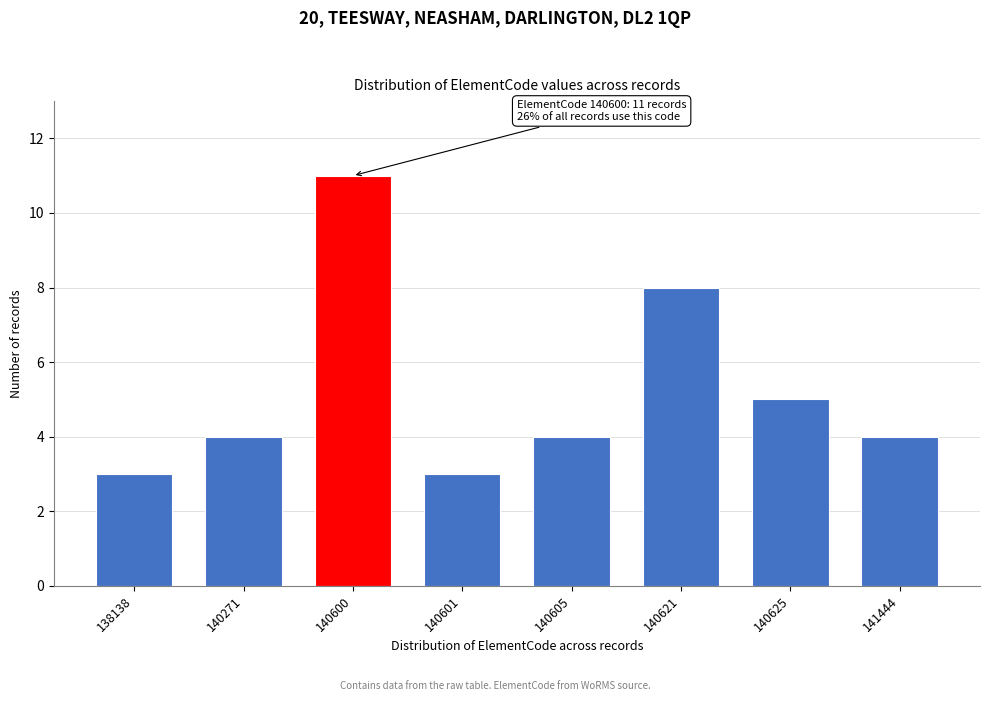

Reading left to right, list all the values displayed in this chart.

3	4	11	3	4	8	5	4